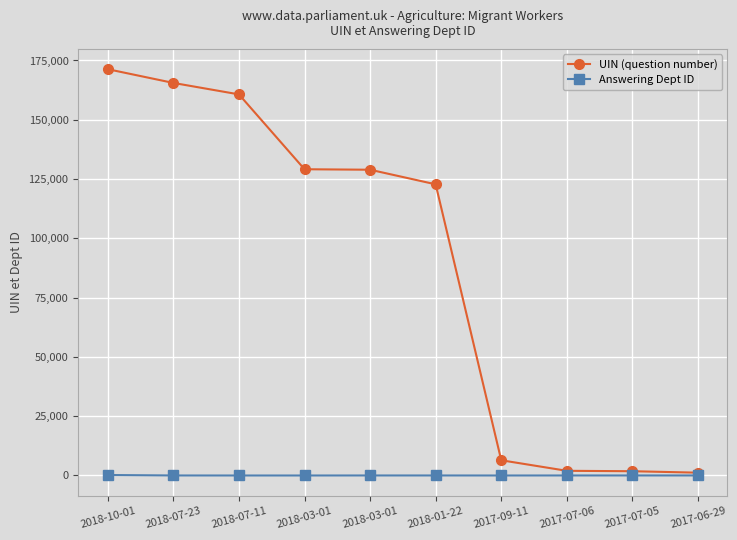

What are all the series names shown in the legend?

UIN (question number), Answering Dept ID